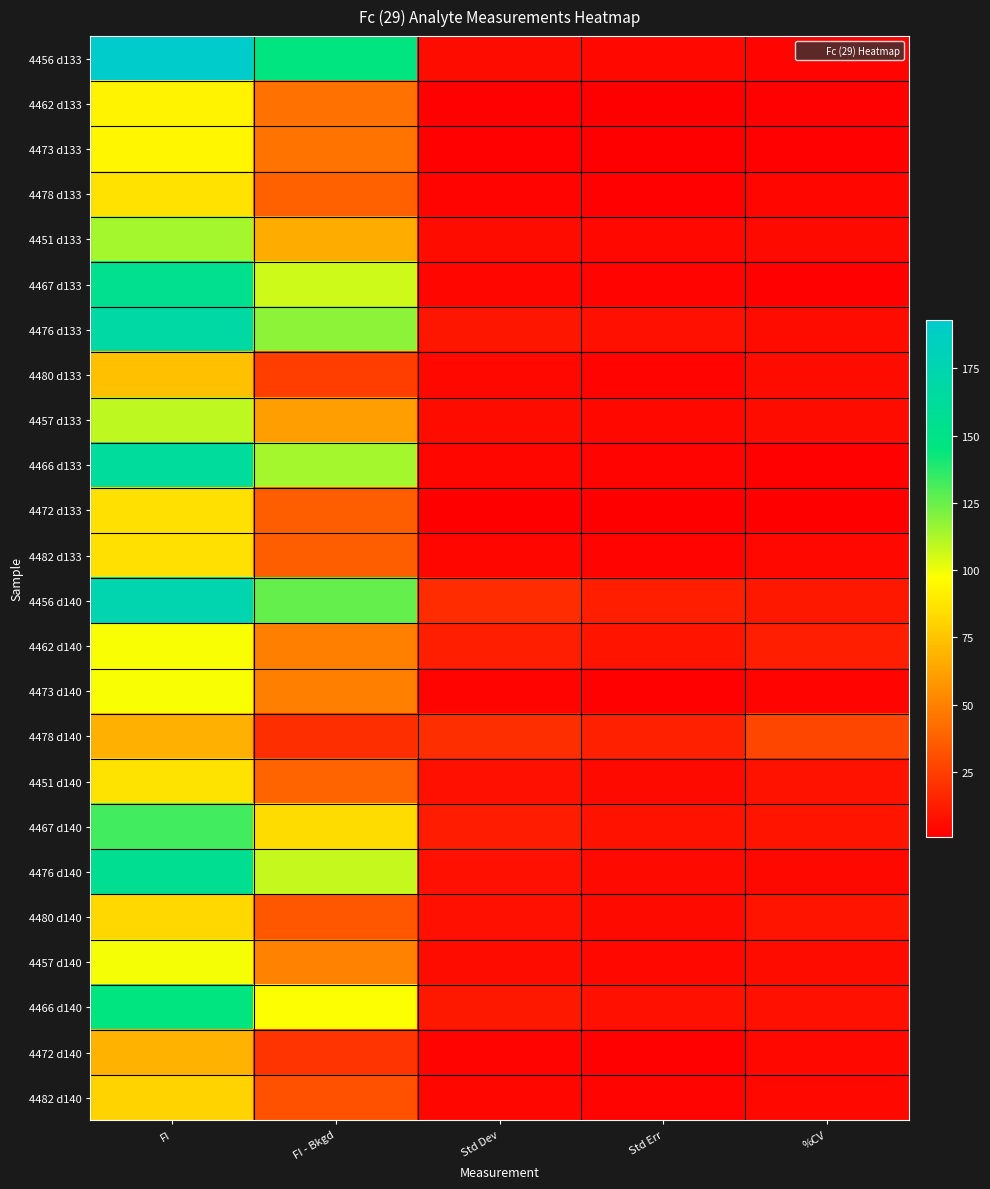

What is the greatest value displayed?

193.0